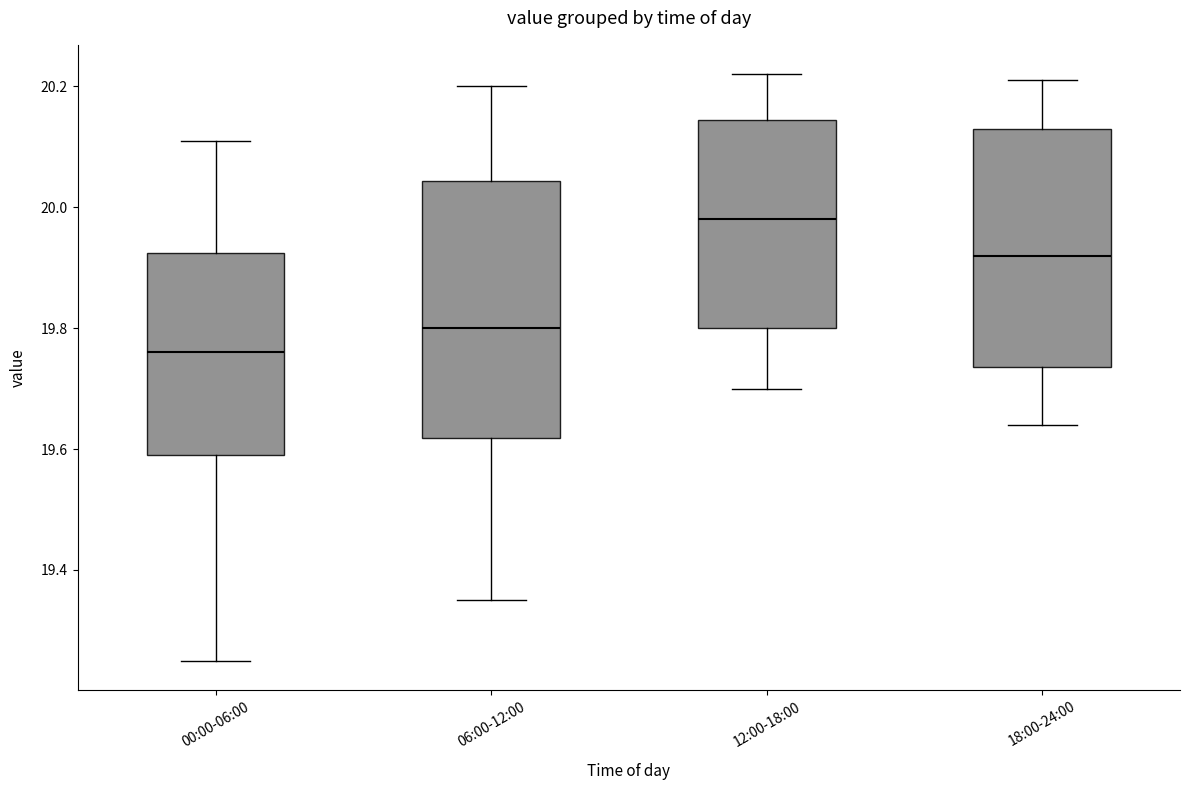

Reading left to right, transcribe this box plot: for each box, give where its median line is, the range the box spans, and where its two whiskers end, as read against the y-axis. The values are not printed on the chart, so give them approximately, as read against the axis.

00:00-06:00: median 19.76, box 19.60 to 19.92, whiskers 19.26 to 20.12
06:00-12:00: median 19.80, box 19.62 to 20.04, whiskers 19.36 to 20.20
12:00-18:00: median 19.98, box 19.80 to 20.14, whiskers 19.70 to 20.22
18:00-24:00: median 19.92, box 19.74 to 20.14, whiskers 19.64 to 20.22